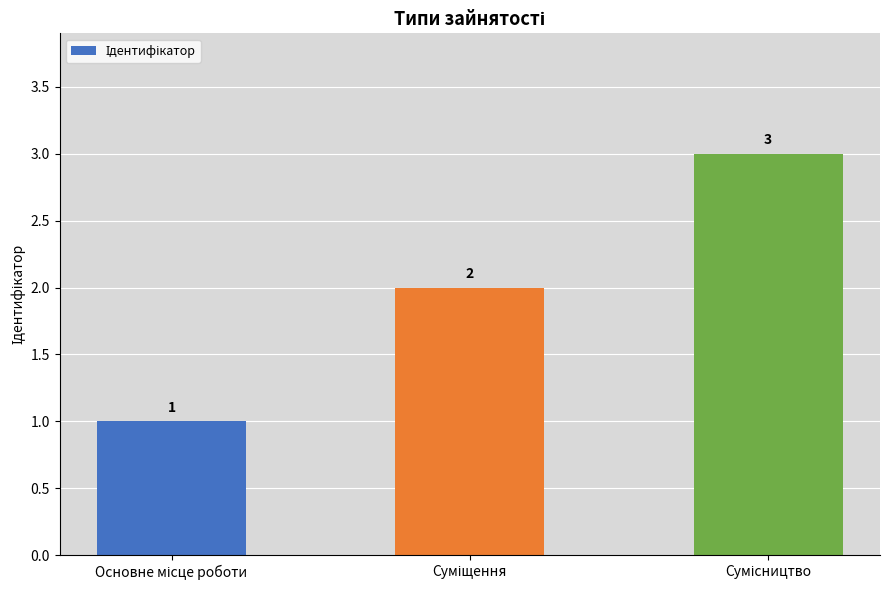

What is the value of the 3rd bar from the left?

3